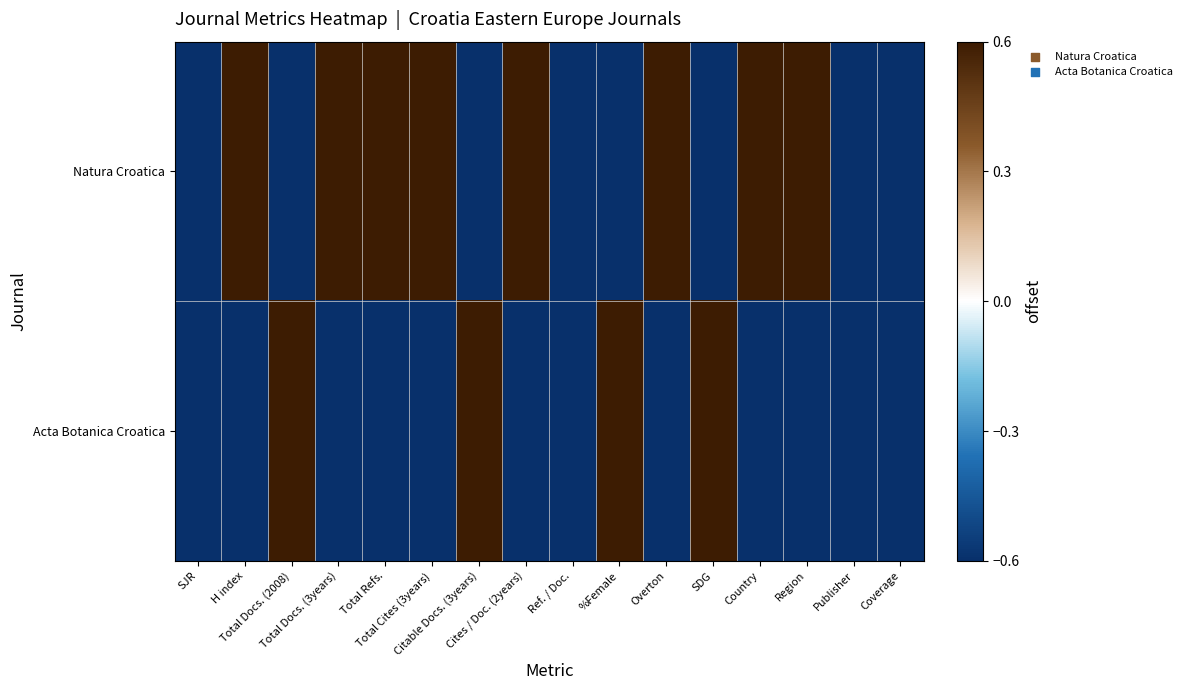

Reading left to right, list all the values displayed in this chart.

Natura Croatica: SJR=-0.6	H index=0.6	Total Docs. (2008)=-0.6	Total Docs. (3years)=0.6	Total Refs.=0.6	Total Cites (3years)=0.6	Citable Docs. (3years)=-0.6	Cites / Doc. (2years)=0.6	Ref. / Doc.=-0.6	%Female=-0.6	Overton=0.6	SDG=-0.6	Country=0.6	Region=0.6	Publisher=-0.6	Coverage=-0.6
Acta Botanica Croatica: SJR=-0.6	H index=-0.6	Total Docs. (2008)=0.6	Total Docs. (3years)=-0.6	Total Refs.=-0.6	Total Cites (3years)=-0.6	Citable Docs. (3years)=0.6	Cites / Doc. (2years)=-0.6	Ref. / Doc.=-0.6	%Female=0.6	Overton=-0.6	SDG=0.6	Country=-0.6	Region=-0.6	Publisher=-0.6	Coverage=-0.6